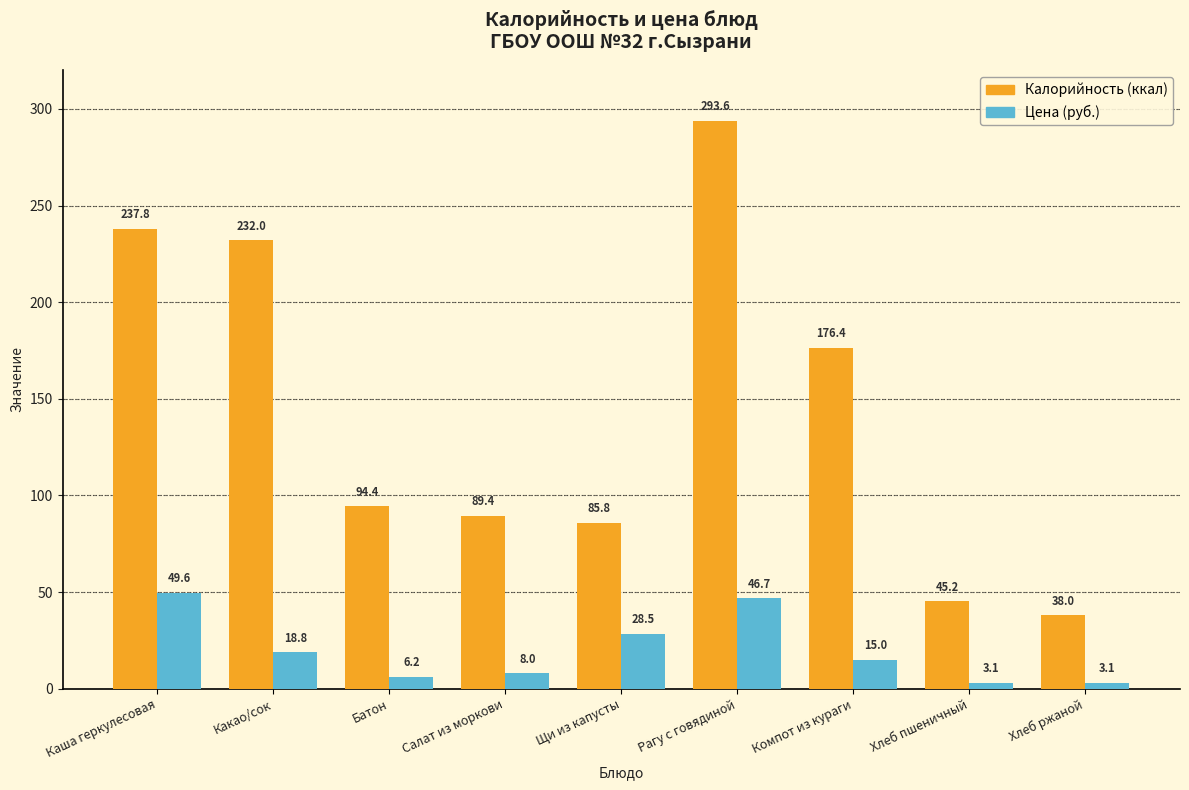

Which label corresponds to the largest value in the chart?

Рагу с говядиной